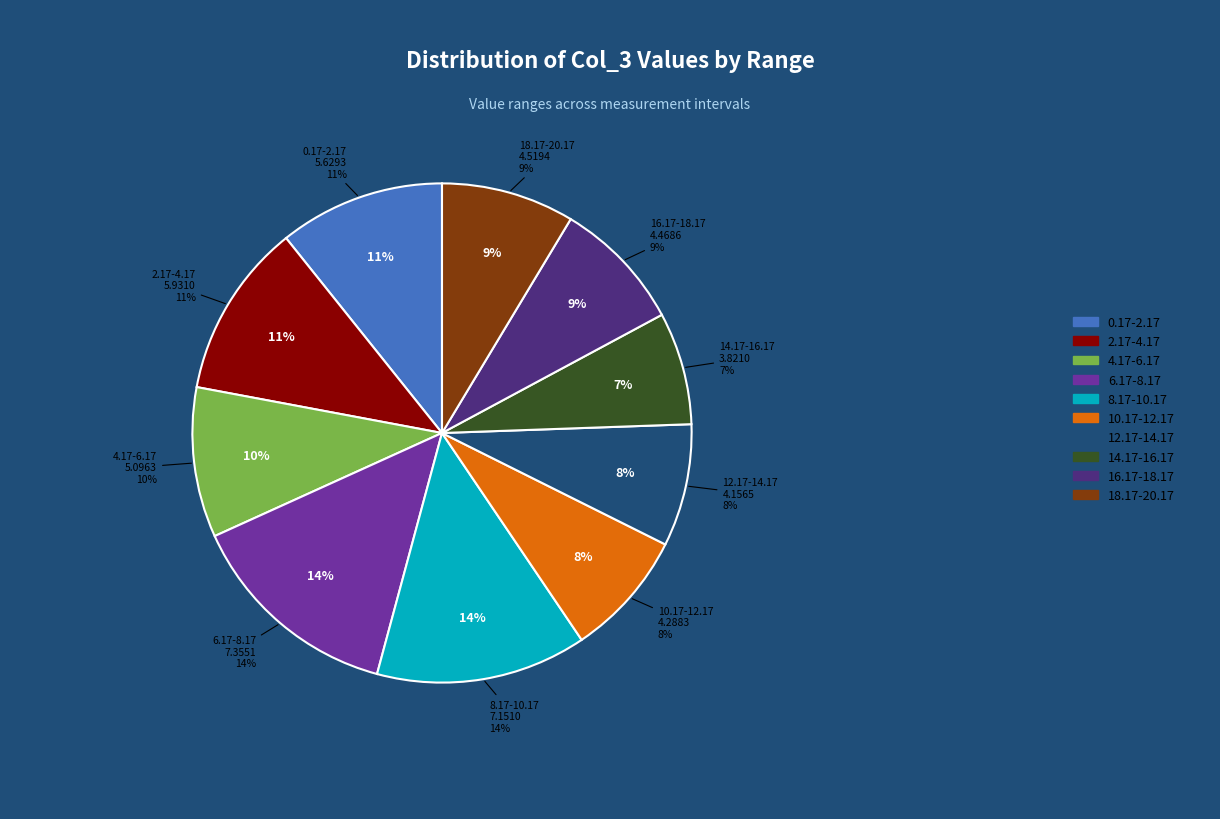

What is the largest slice in the pie chart?

6.17-8.17